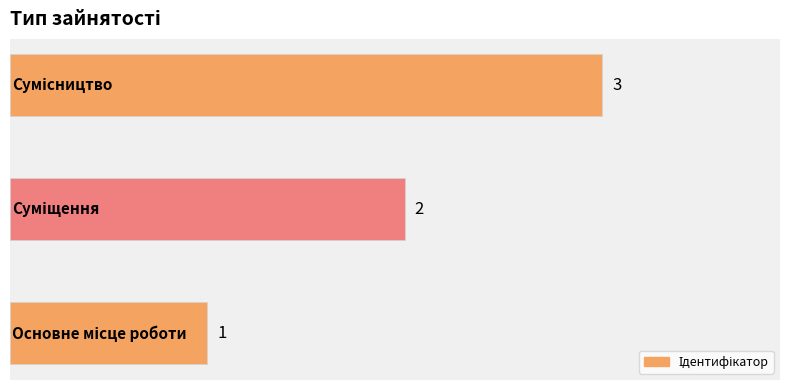

How many values are below 2?

1